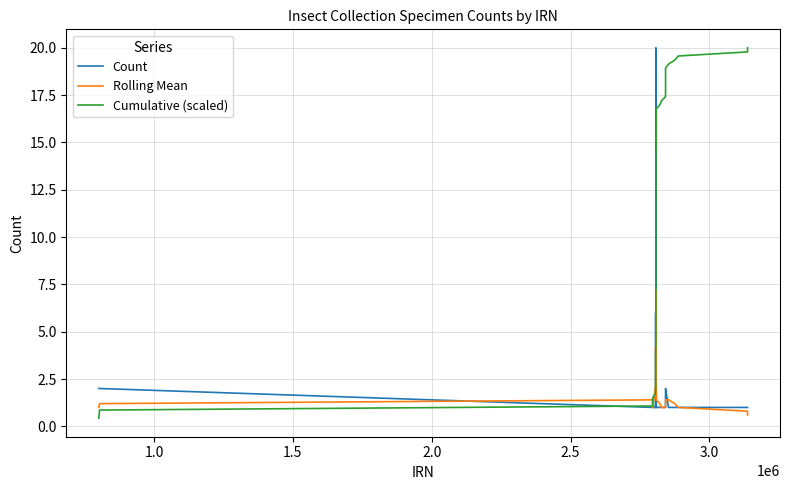

What is the highest value of the Rolling Mean series?

7.2